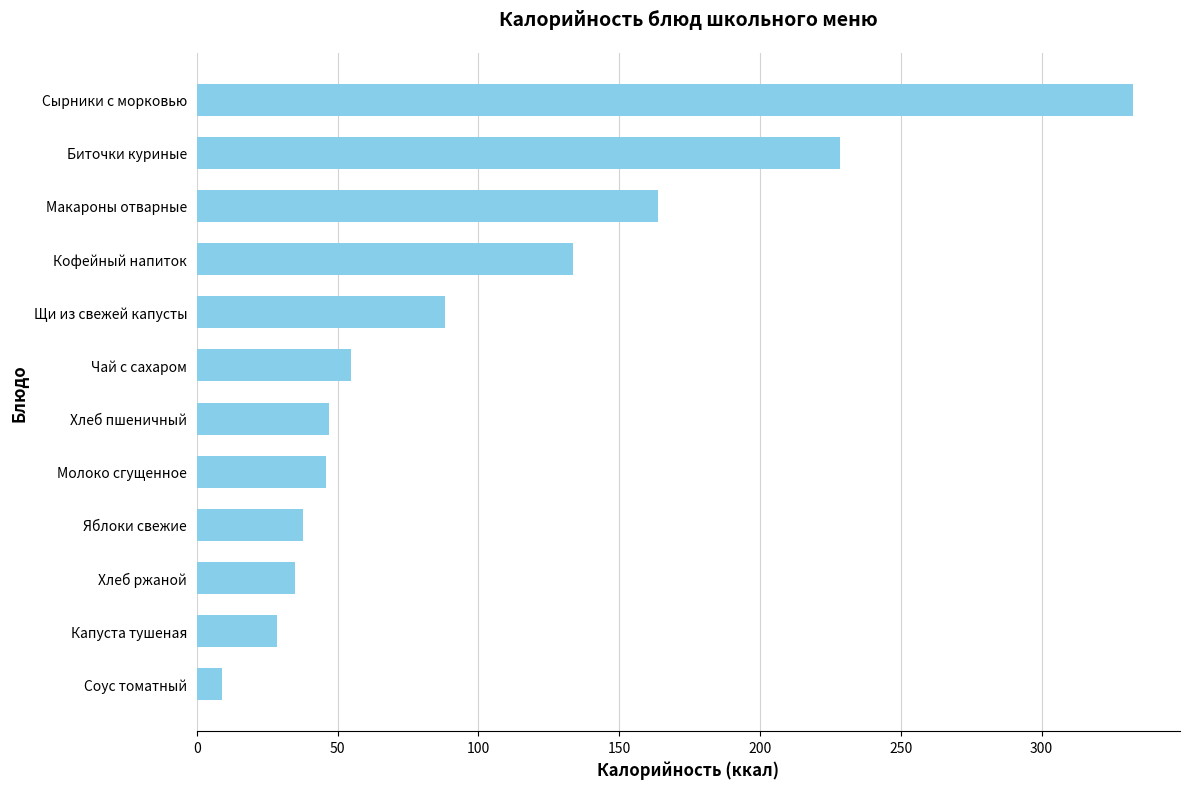

Which label corresponds to the smallest value in the chart?

Соус томатный